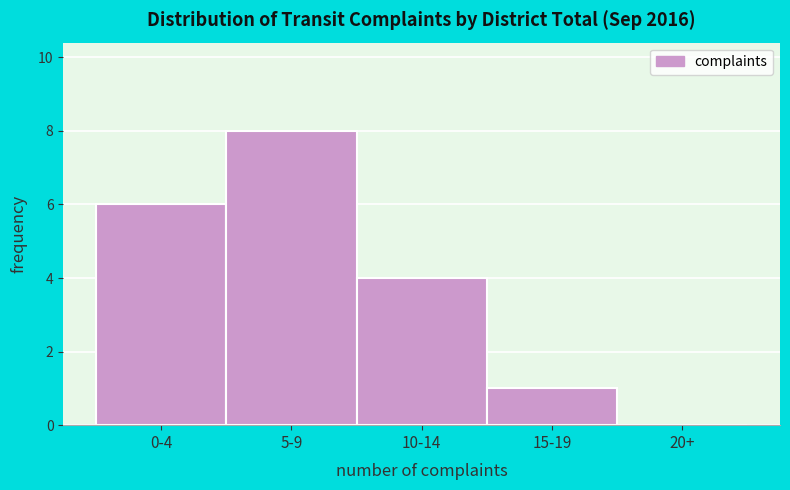

Reading right to left, what are all the values shown in this chart?

20+=0	15-19=1	10-14=4	5-9=8	0-4=6